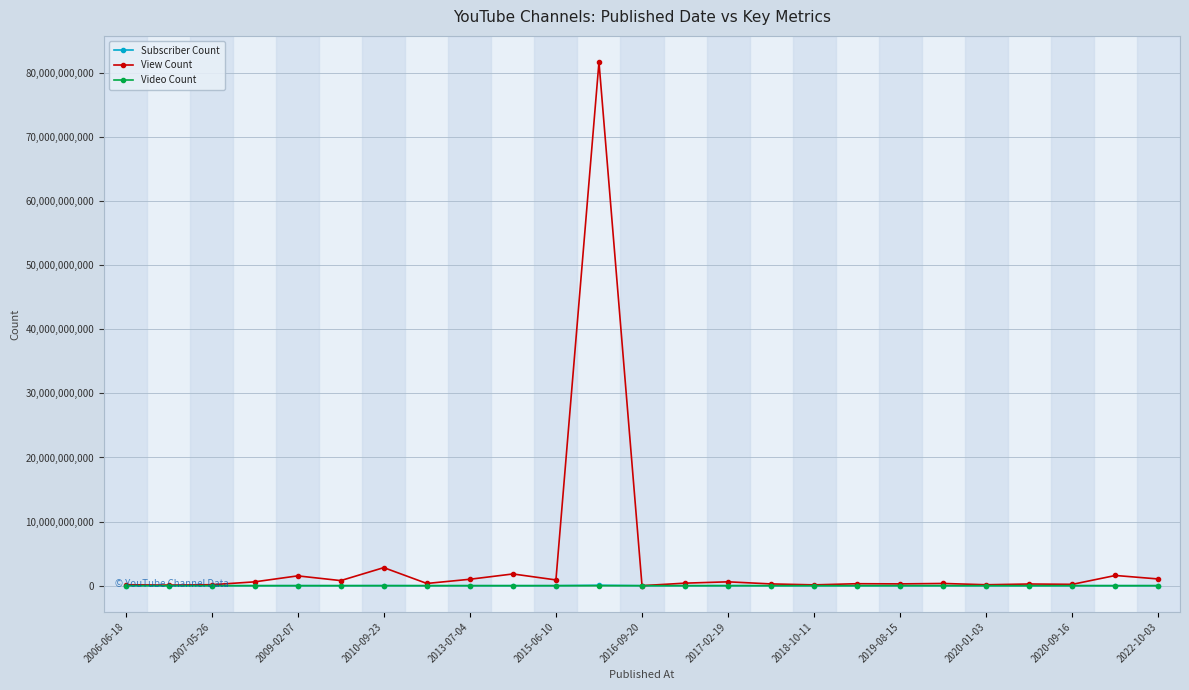

Which series has the largest total across all categories?

View Count